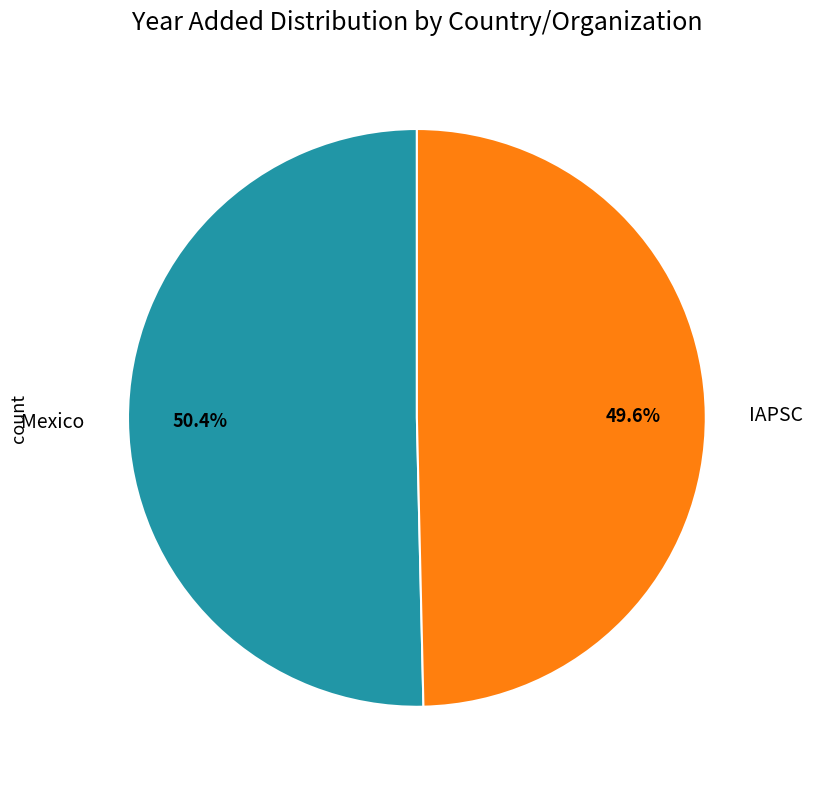

Does IAPSC represent more than half of the total?

No